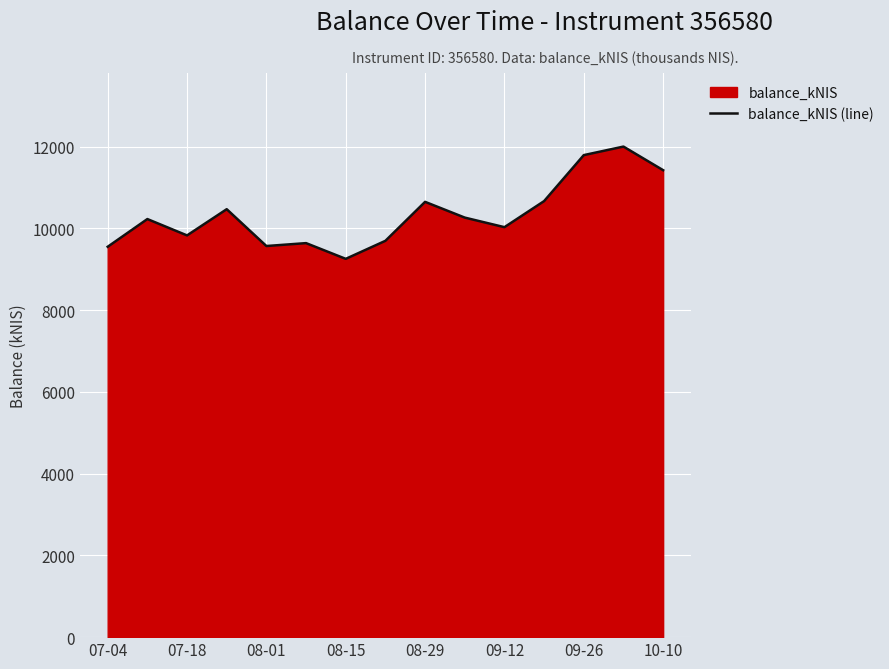

The value at 07-18 is 17538.1. True or false?

False